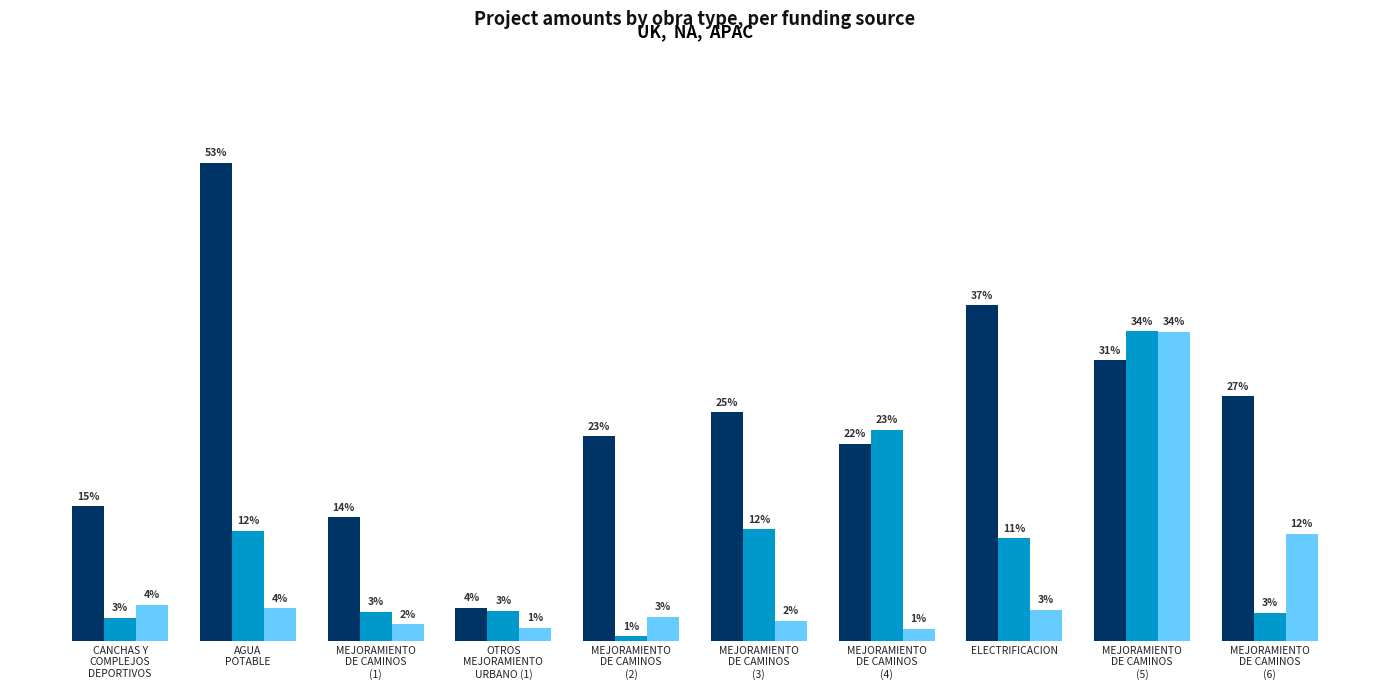

What is the label of the 10th bar from the right?

CANCHAS Y
COMPLEJOS
DEPORTIVOS